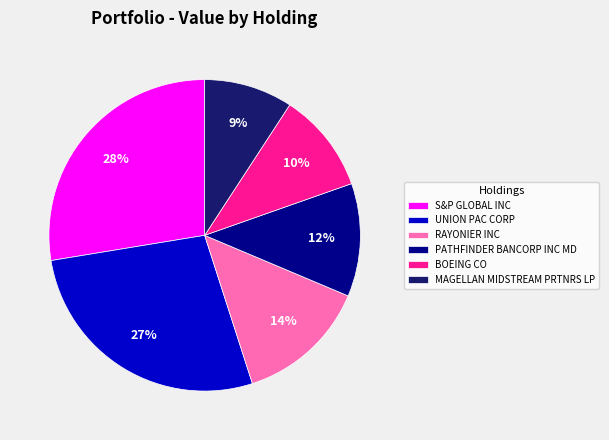

Does S&P GLOBAL INC represent more than half of the total?

No